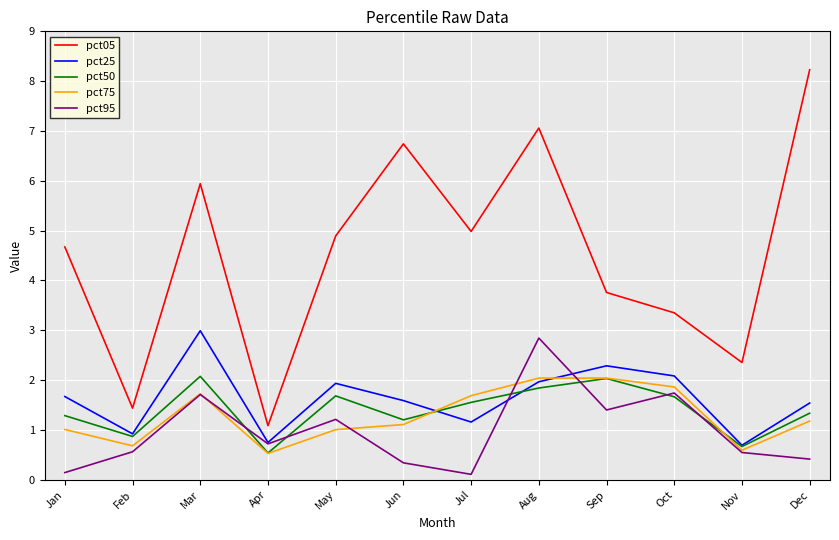

True or false: pct95 and pct05 cross at least once.

False